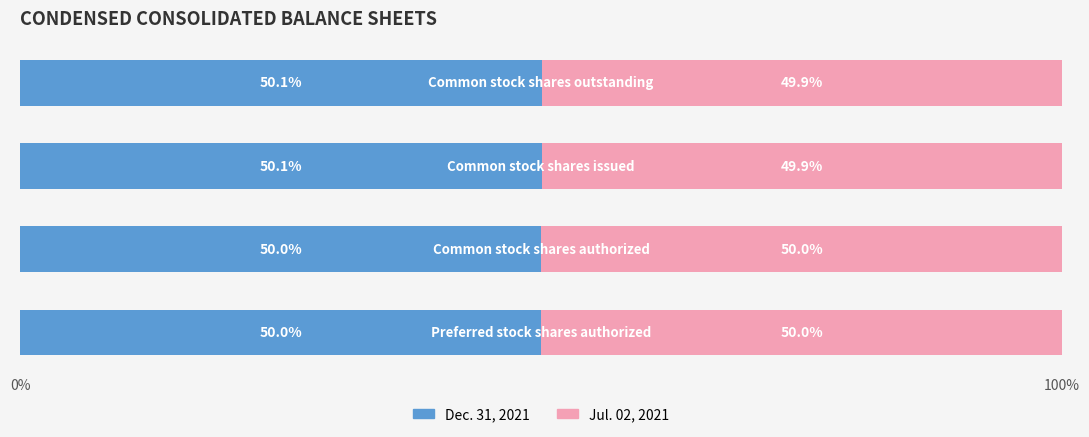

What is the minimum value for Dec. 31, 2021?

50.0